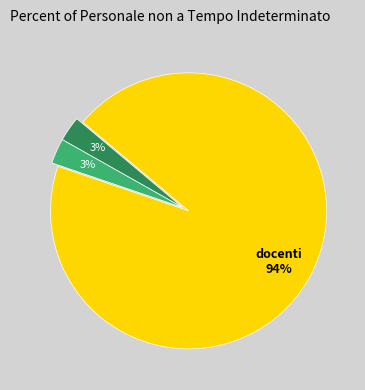

Is there a majority slice in this chart?

Yes